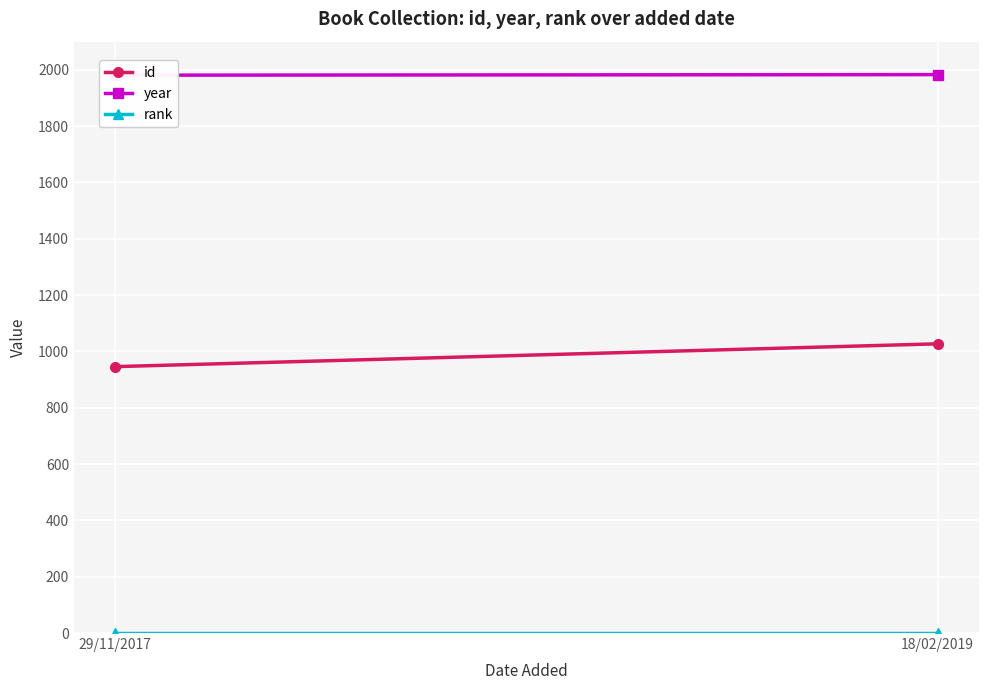

Is it true that id equals 946 at 29/11/2017?

True